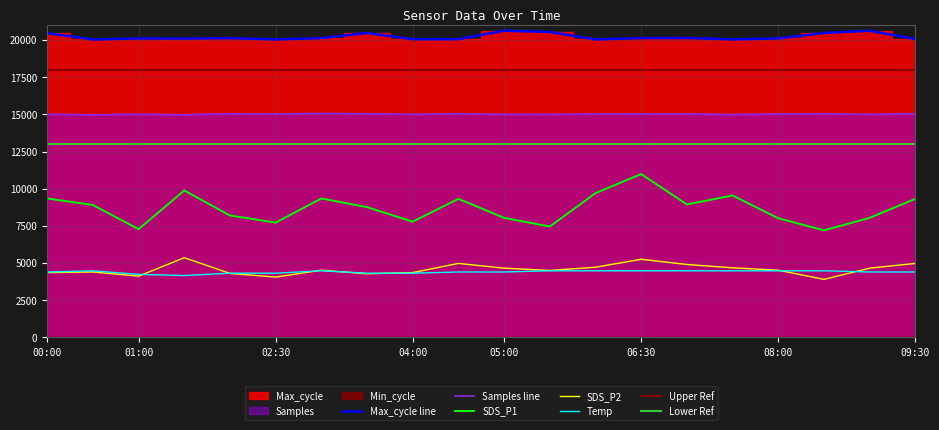

True or false: Samples and SDS_P2 cross at least once.

False